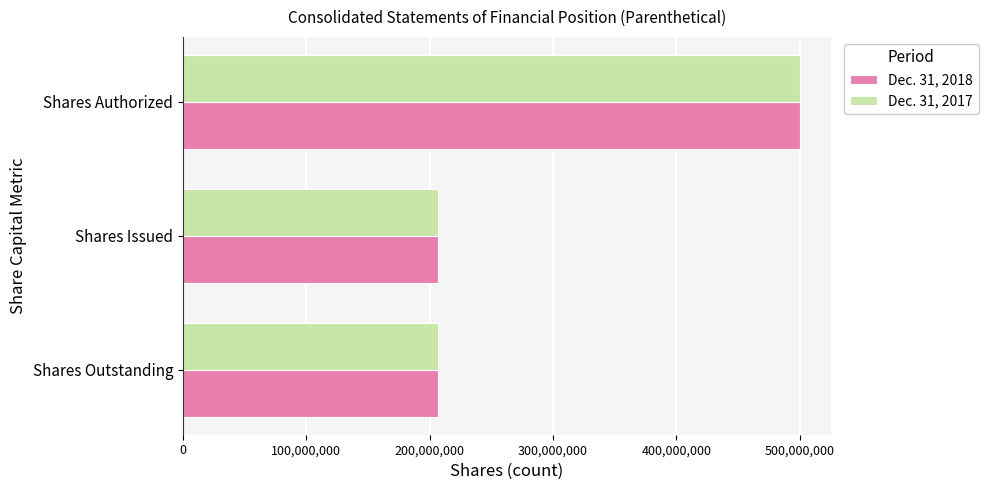

What is the difference between the maximum and minimum values in the Dec. 31, 2017 series?

293500000